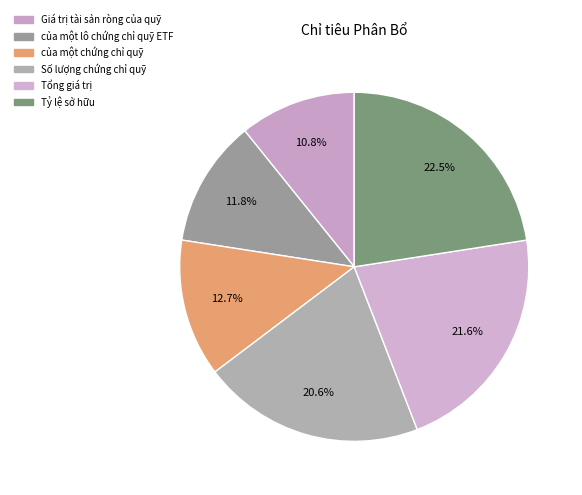

Is the sum of Tổng giá trị and của một lô chứng chỉ quỹ ETF greater than half?

No